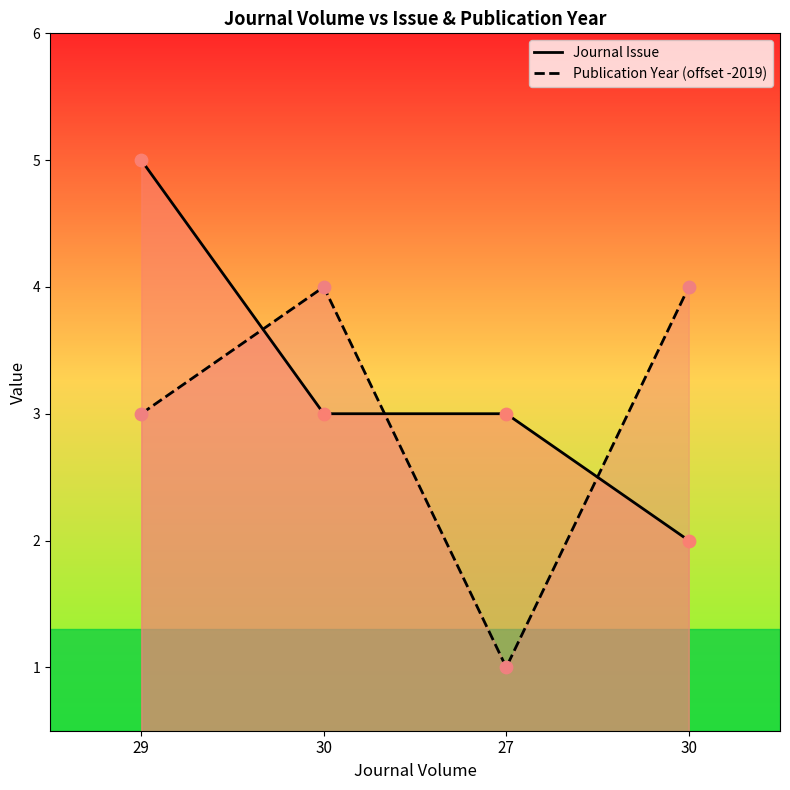

What is the total value across all series at 27?

4